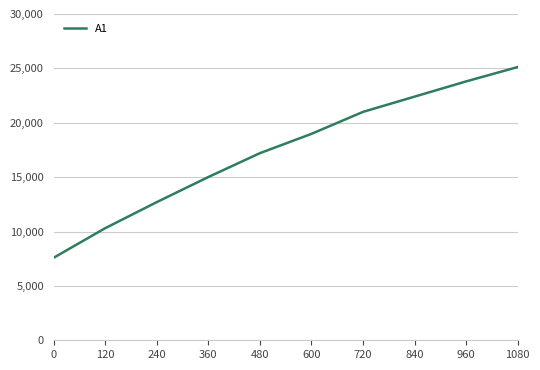

What is the difference between the second highest and second lowest values?

13499